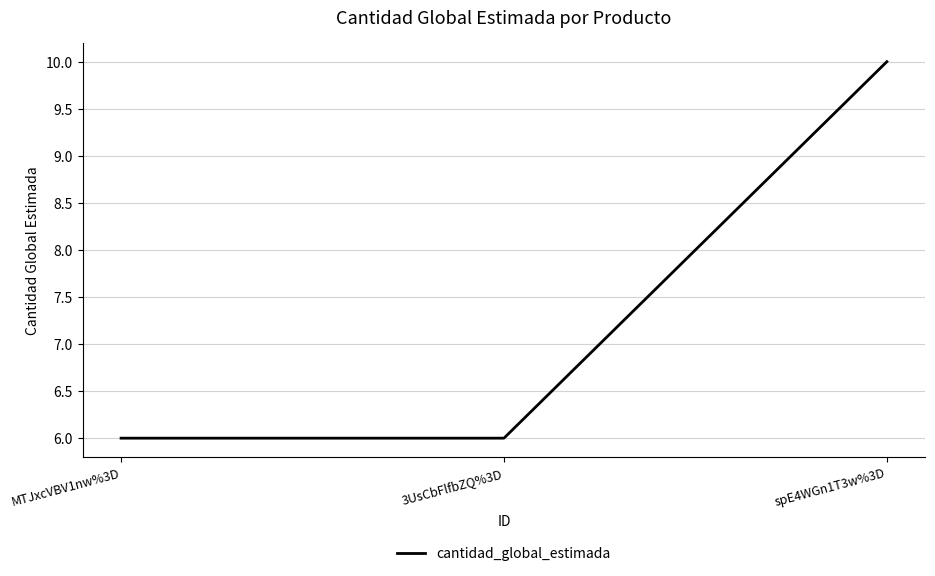

What is the greatest value displayed?

10